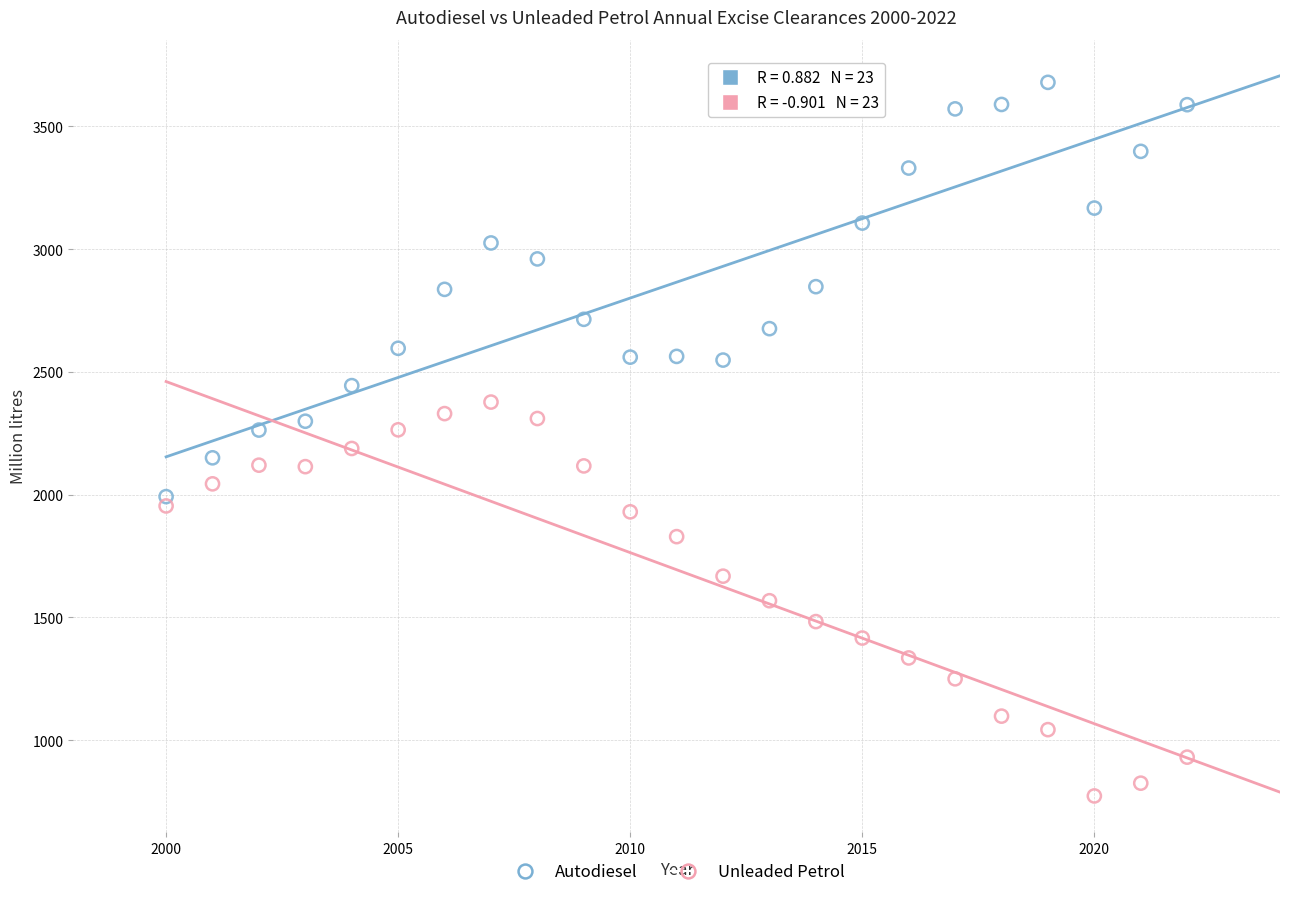

What are all the series names shown in the legend?

Autodiesel, Unleaded Petrol